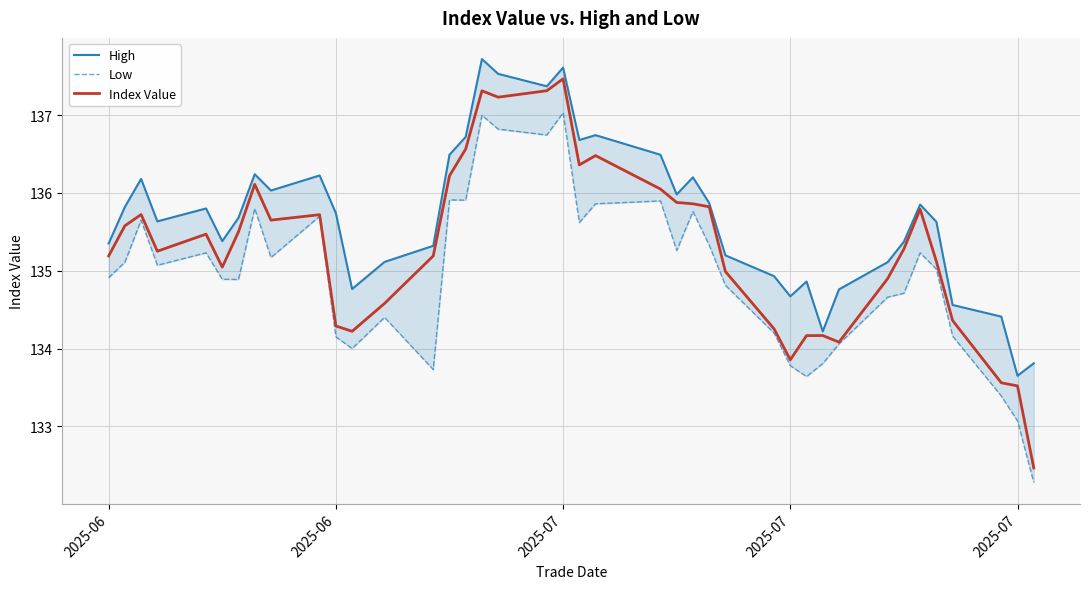

What is the label of the 5th point from the left?

2025-07